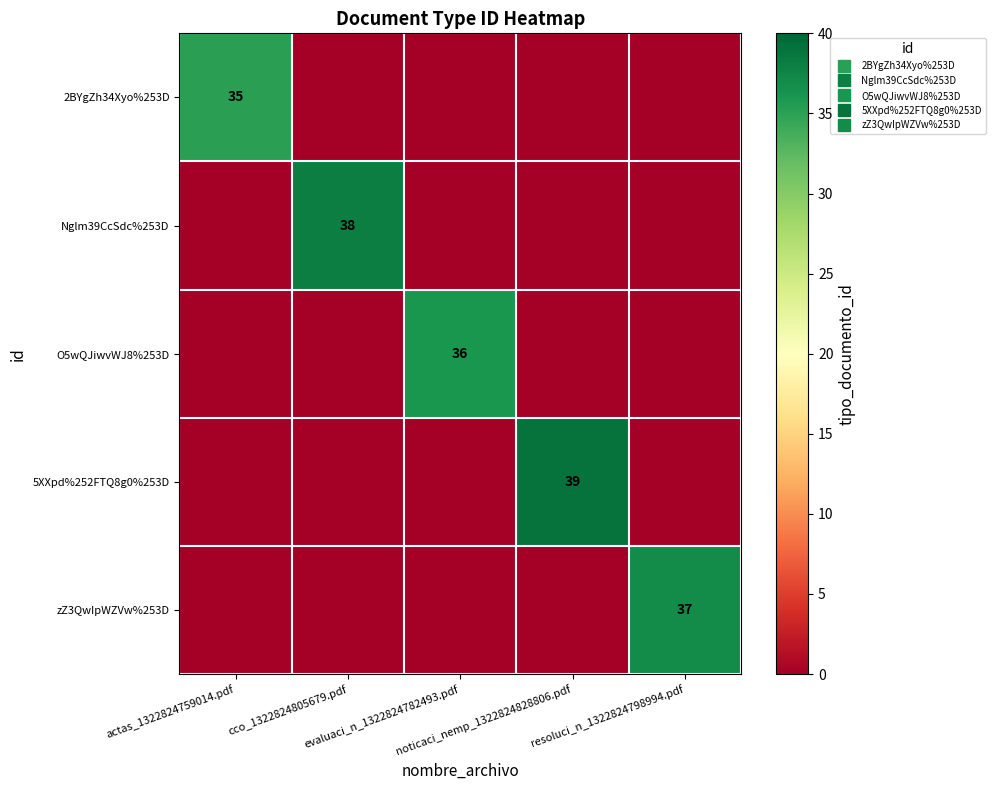

What is the sum of all 5XXpd%252FTQ8g0%253D values?

39